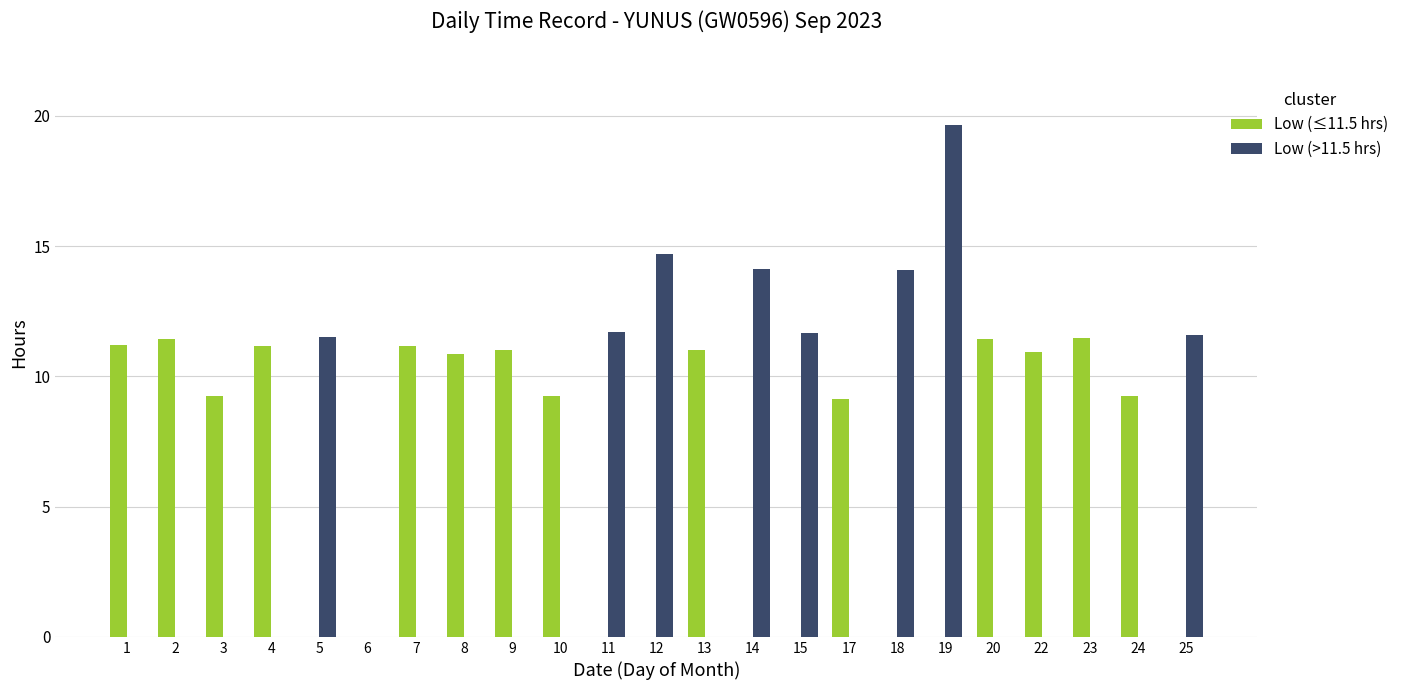

How many data points does each series have?

23